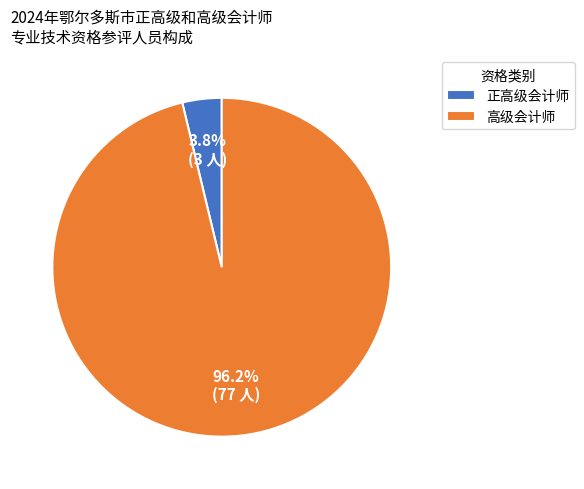

Rank the categories by value from lowest to highest.

正高级会计师, 高级会计师